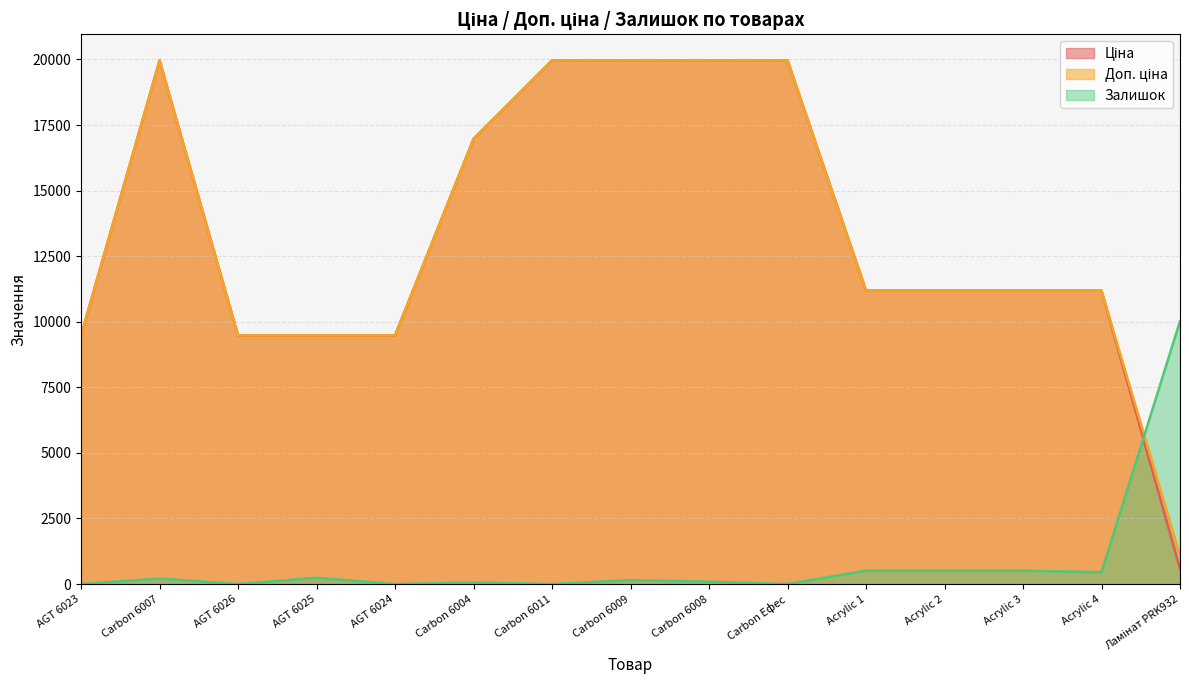

At which label does Ціна first exceed 11188?

Carbon 6007